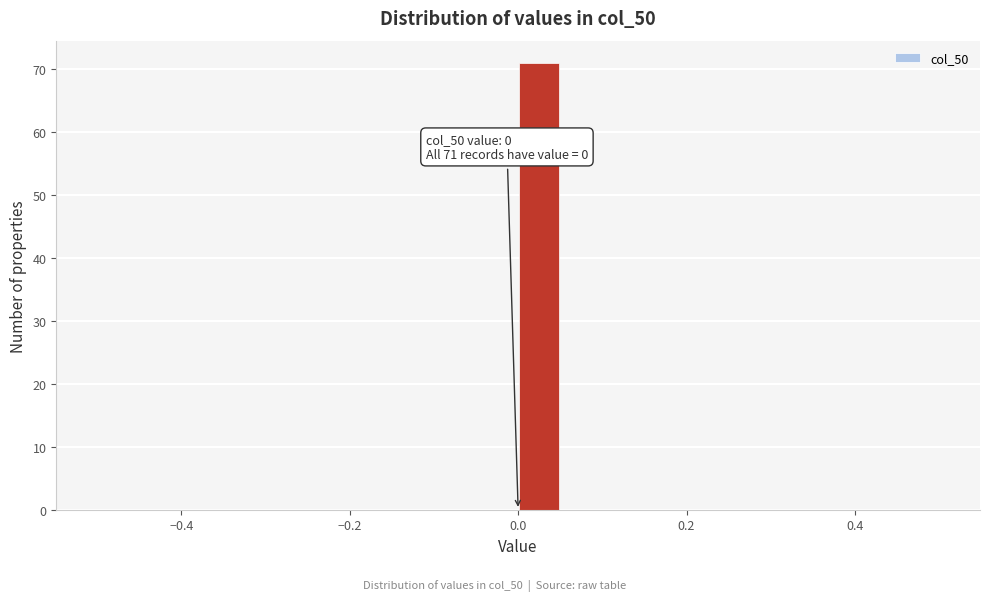

Around what value on the x-axis is the tallest bar? Give the approximate position of its centre, as read against the axis.

0.02